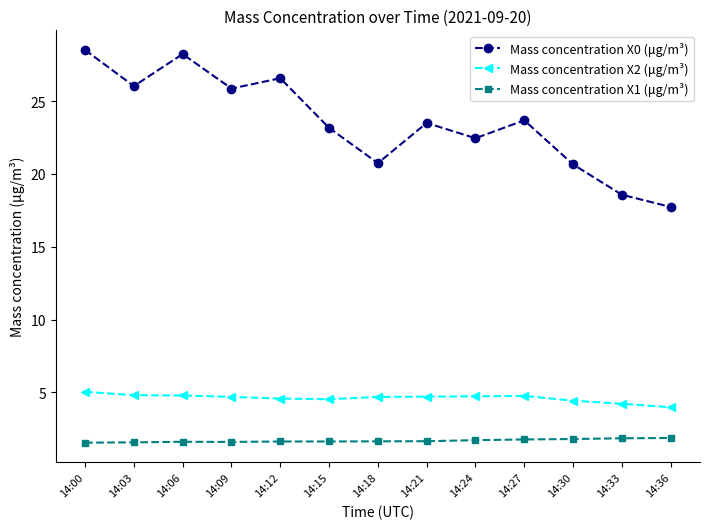

How many lines are shown in the chart?

3